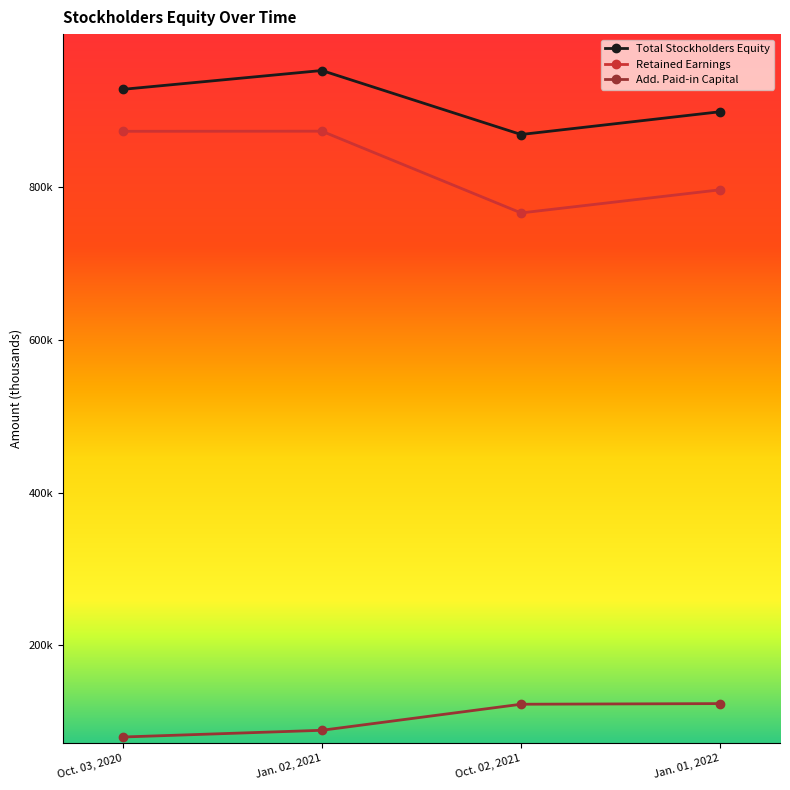

What is the greatest value displayed?

951878